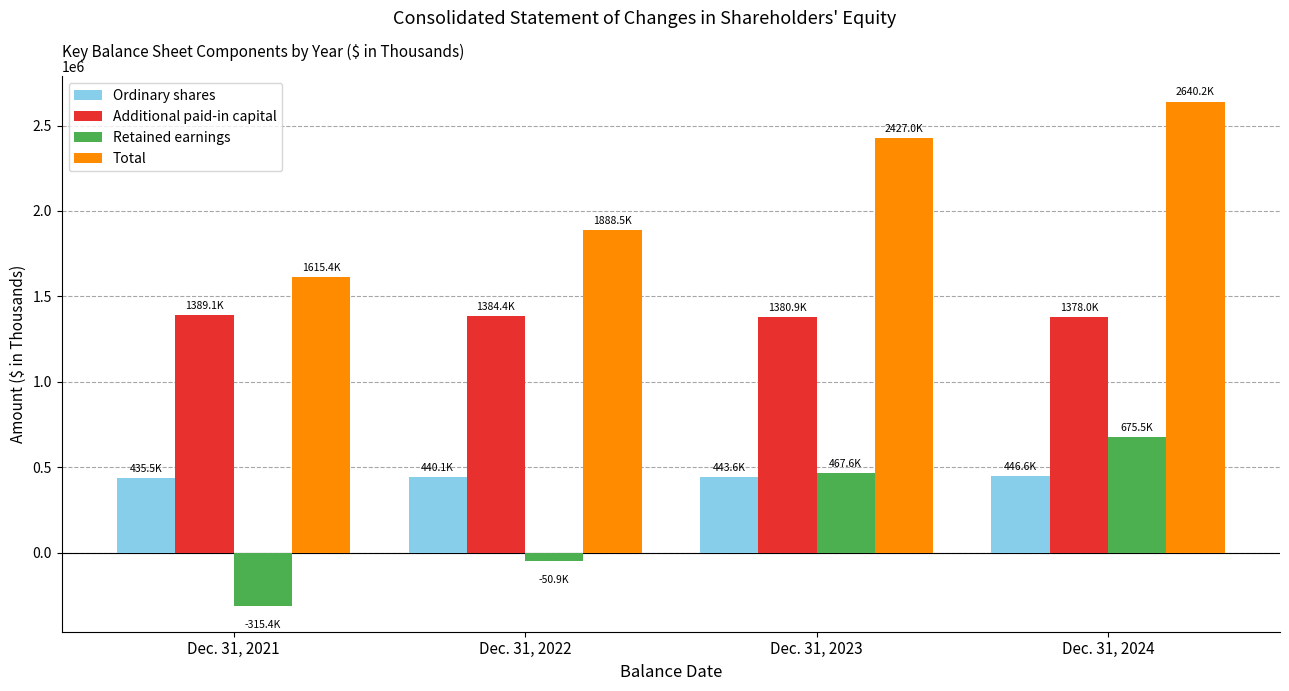

How many bars are there in each group?

4